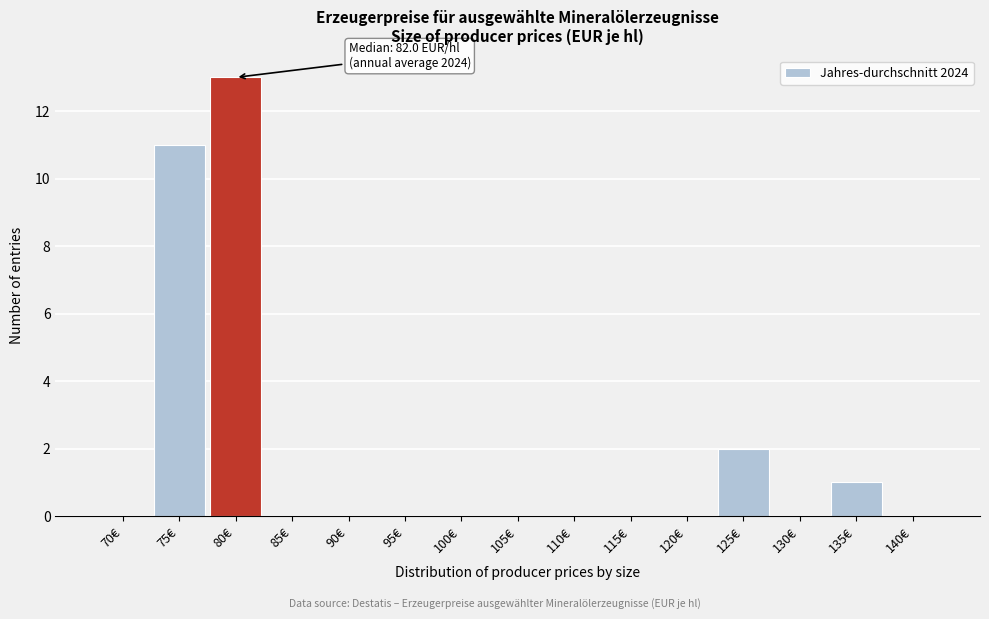

Reading left to right, list all the values displayed in this chart.

70€=0	75€=11	80€=13	85€=0	90€=0	95€=0	100€=0	105€=0	110€=0	115€=0	120€=0	125€=2	130€=0	135€=1	140€=0